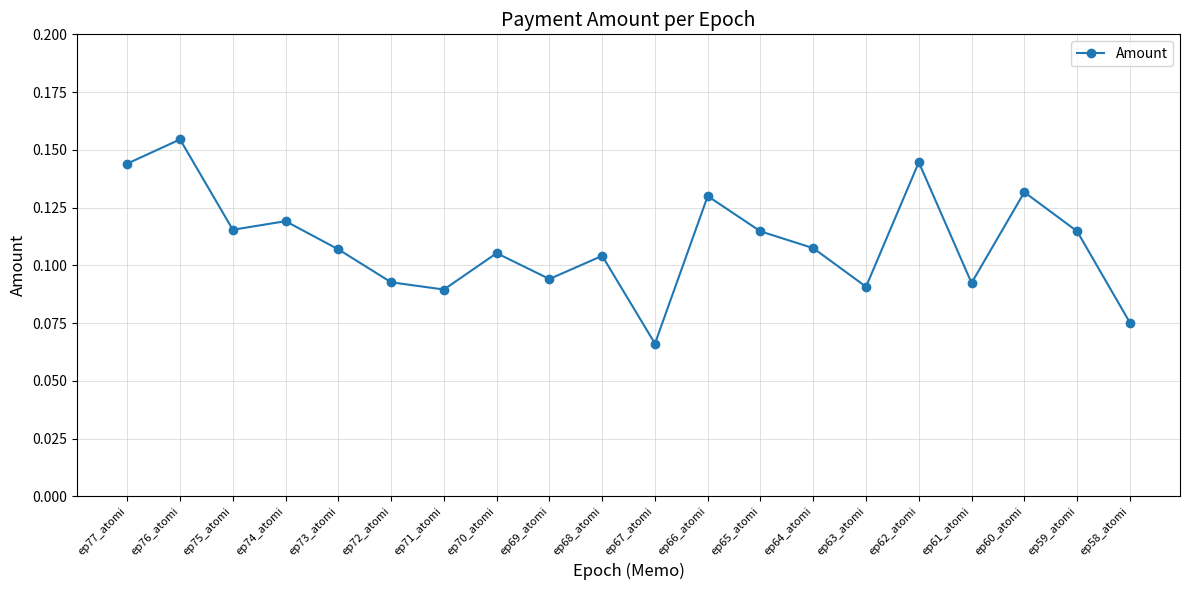

Between ep61_atomi and ep73_atomi, which is larger?

ep73_atomi